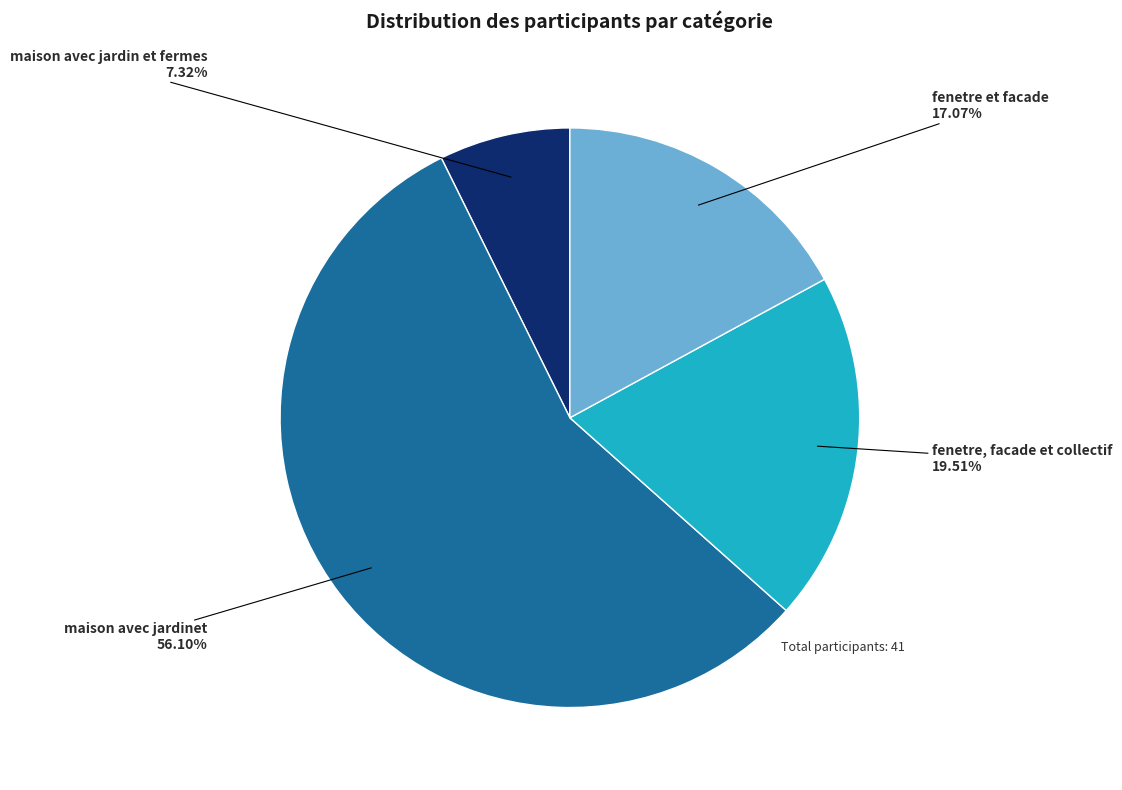

Is there a majority slice in this chart?

Yes